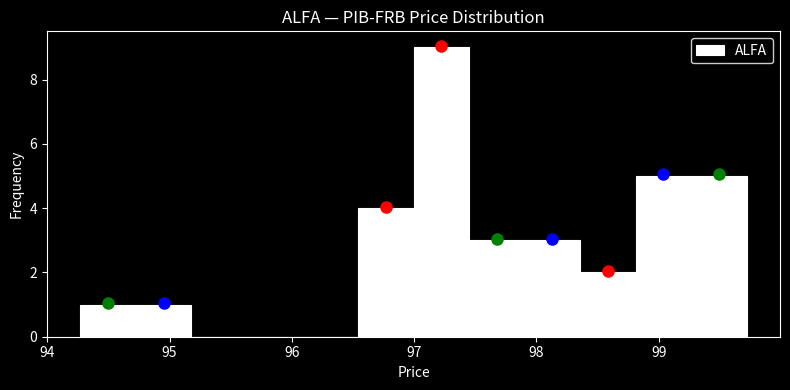

Reading left to right, transcribe this chart: for each bar, give the range it covers on the x-axis and its height. Neither the bar edges nor the heights are printed on the chart, so give them approximately, as read against the axes.

94.3 to 94.7: 1
94.7 to 95.2: 1
95.2 to 95.6: 0
95.6 to 96.1: 0
96.1 to 96.5: 0
96.5 to 97.0: 4
97.0 to 97.4: 9
97.4 to 97.9: 3
97.9 to 98.4: 3
98.4 to 98.8: 2
98.8 to 99.3: 5
99.3 to 99.7: 5